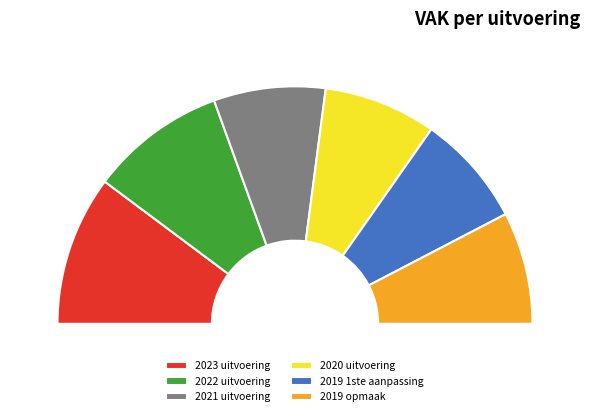

Count the number of slices in the pie.

6